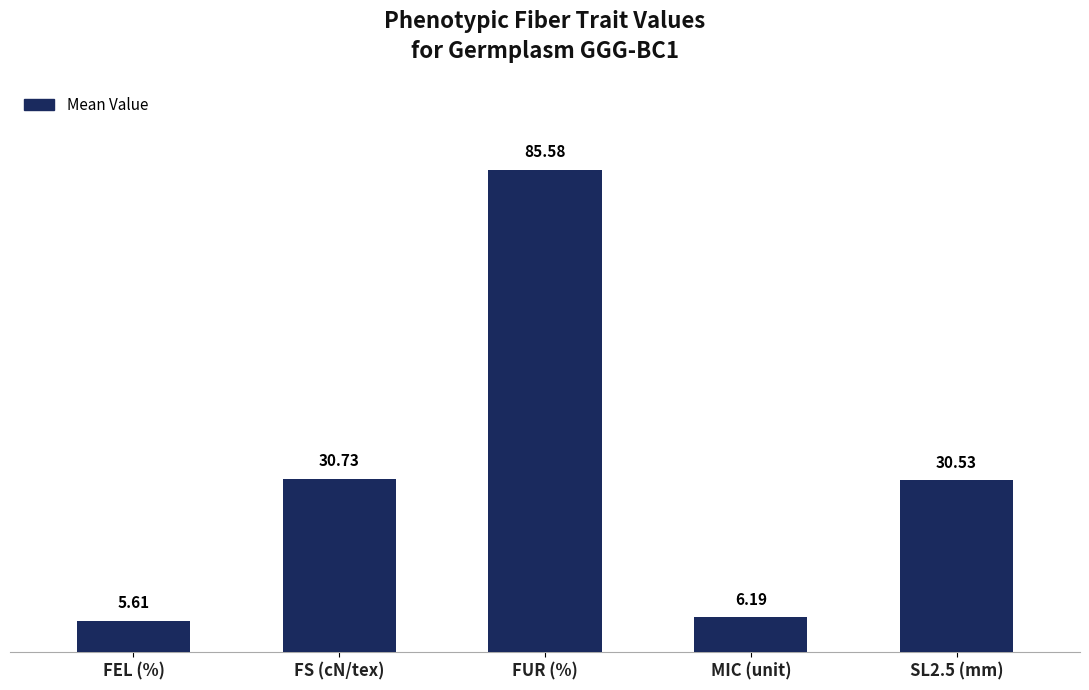

What is the label of the 5th bar from the right?

FEL (%)